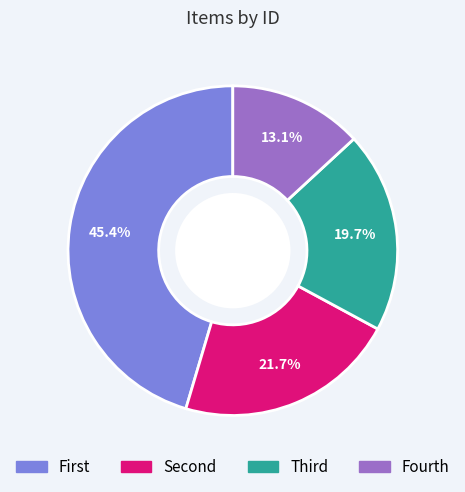

Count the number of slices in the pie.

4